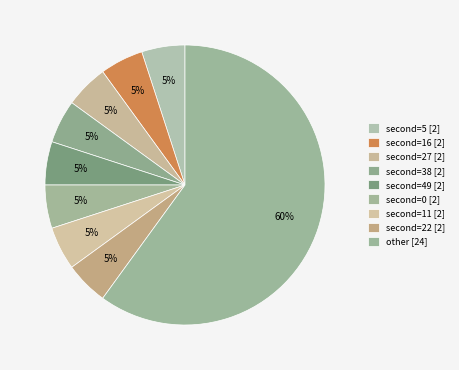

Count the number of slices in the pie.

9